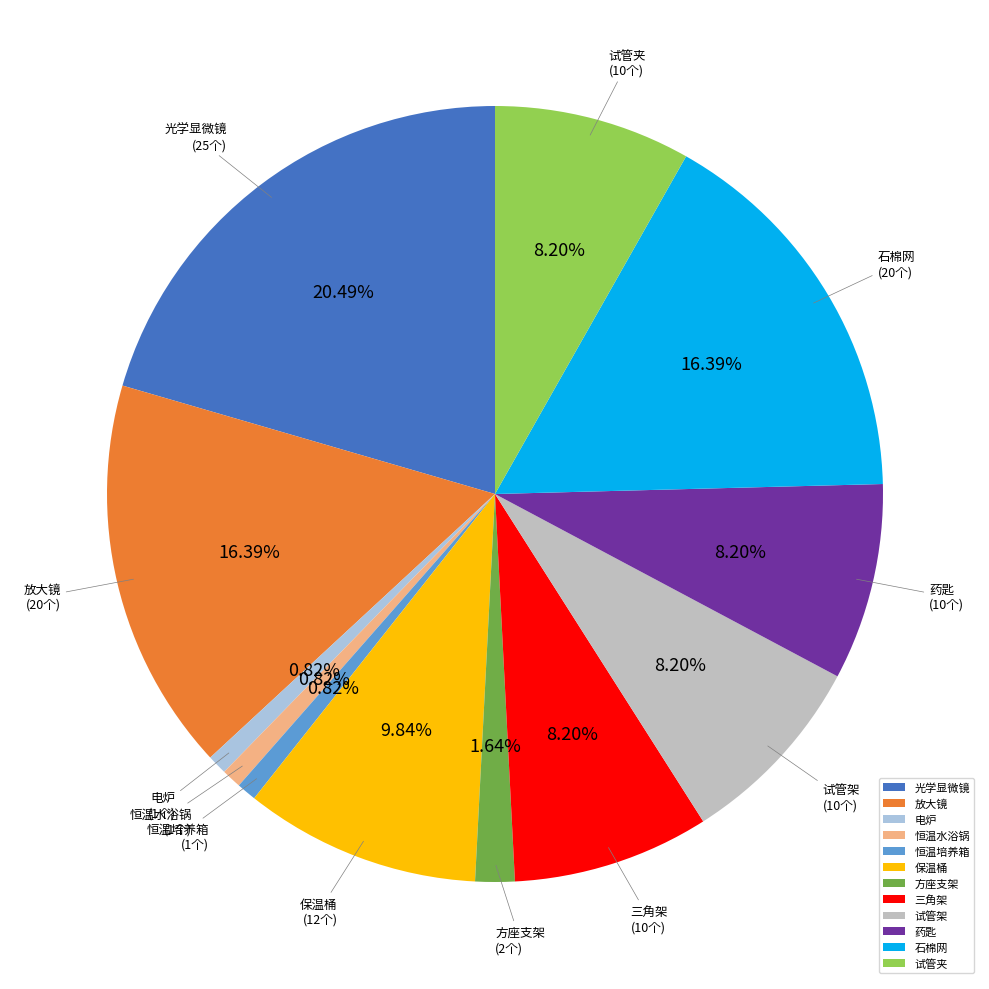

To the nearest percent, what is the combined percentage of 试管夹 and 保温桶?

18%